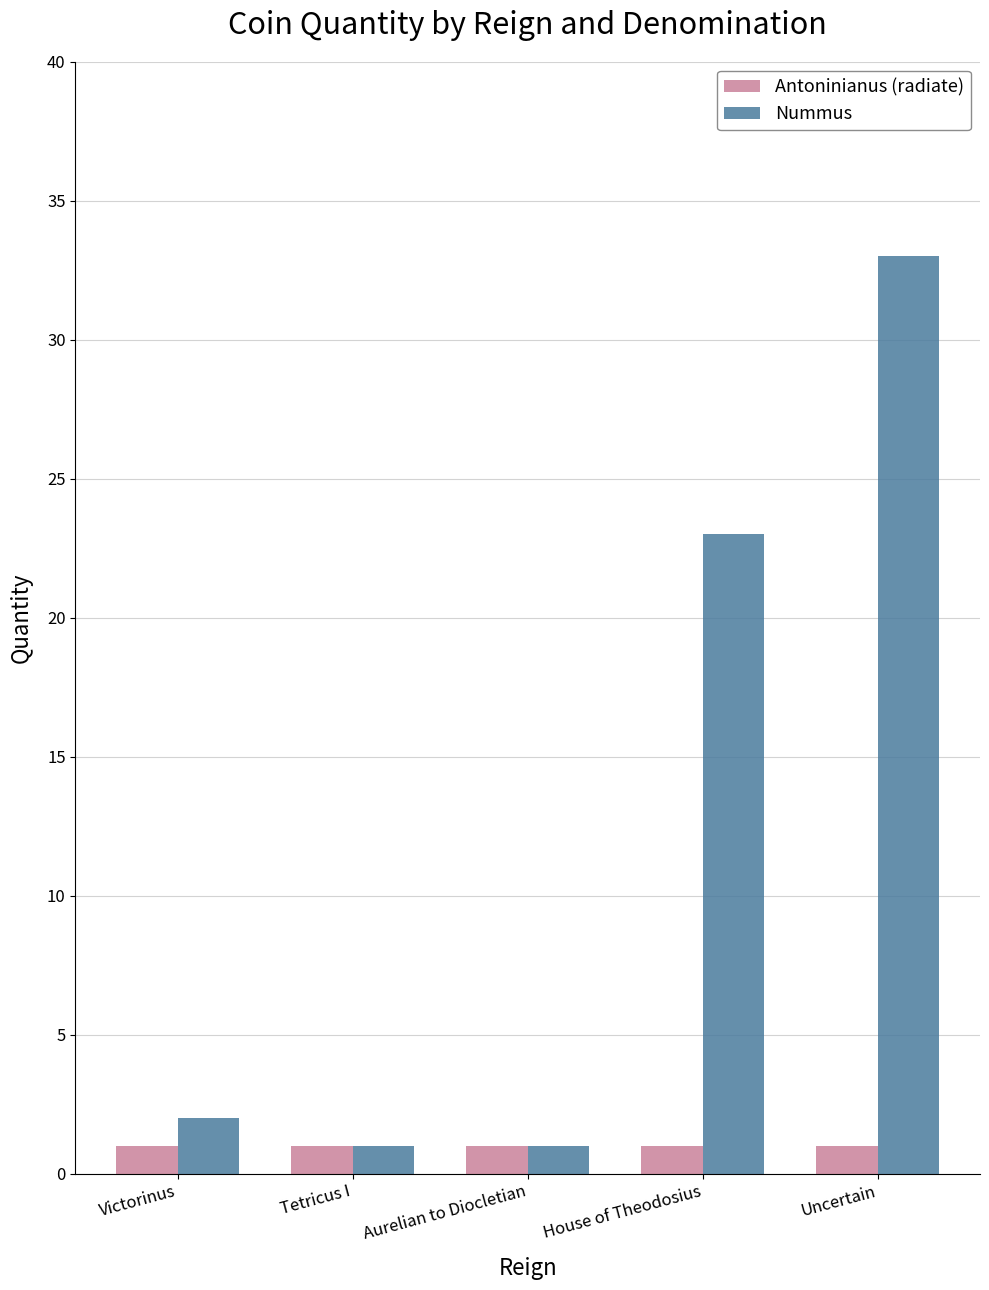

Rank the series by their average value, from lowest to highest.

Antoninianus (radiate), Nummus